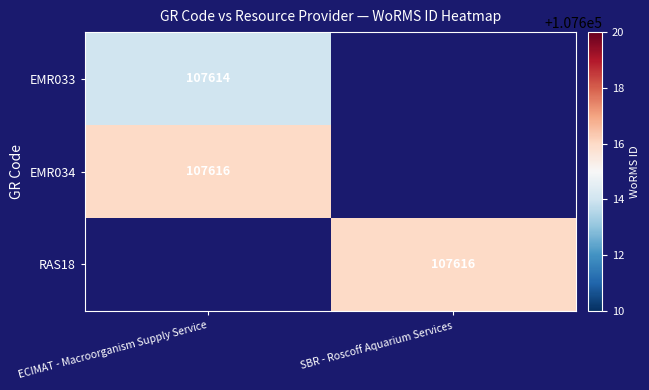

At which category does the chart reach its minimum across all series?

ECIMAT - Macroorganism Supply Service